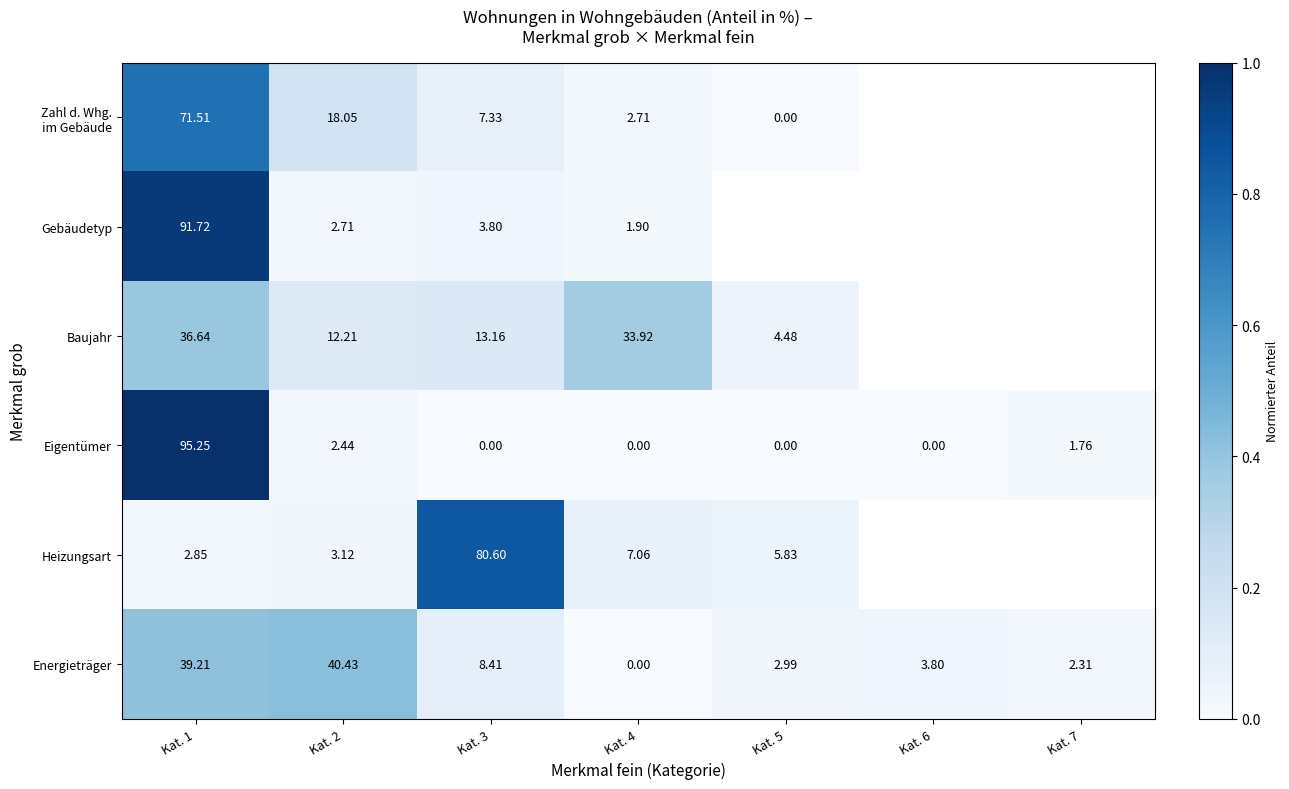

Which category has the lowest value across all series?

Kat. 5